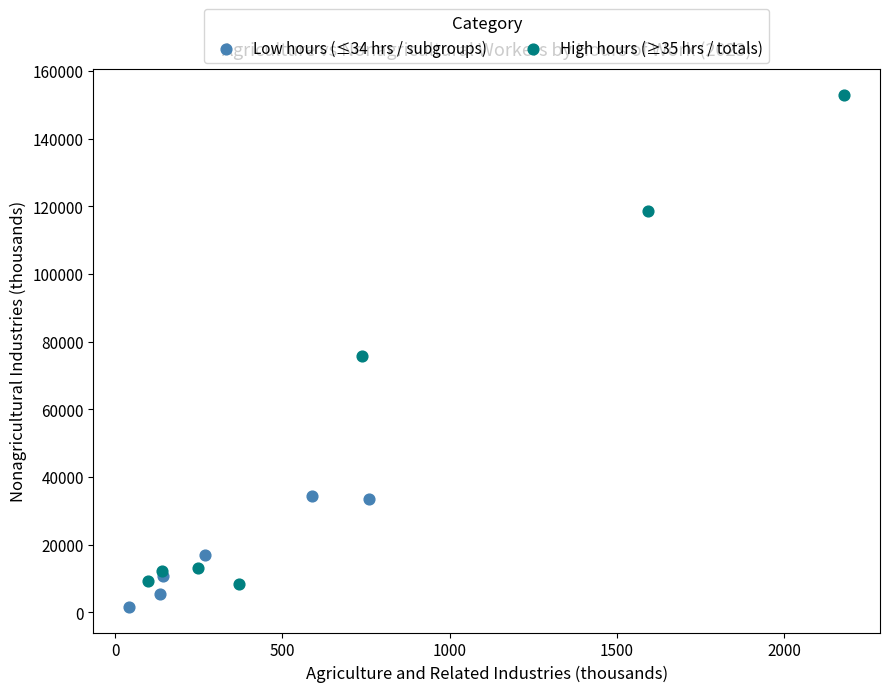

Which series contains the highest Y value?

High hours (≥35 hrs / totals)